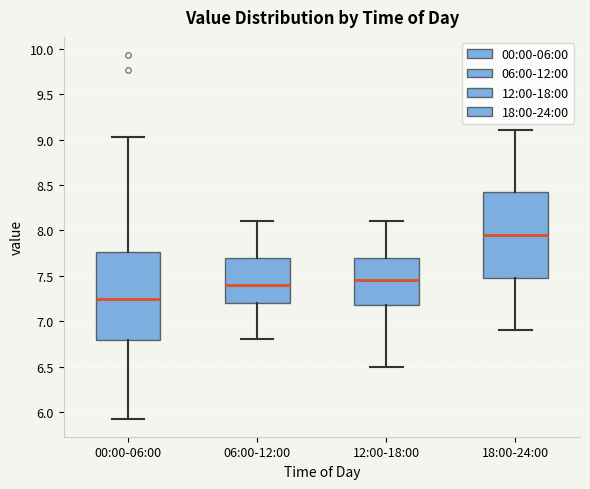

Reading left to right, transcribe this box plot: for each box, give where its median line is, the range the box spans, and where its two whiskers end, as read against the y-axis. The values are not printed on the chart, so give them approximately, as read against the axis.

00:00-06:00: median 7.25, box 6.80 to 7.75, whiskers 5.95 to 9.05
06:00-12:00: median 7.40, box 7.20 to 7.70, whiskers 6.80 to 8.10
12:00-18:00: median 7.45, box 7.20 to 7.70, whiskers 6.50 to 8.10
18:00-24:00: median 7.95, box 7.50 to 8.45, whiskers 6.90 to 9.10